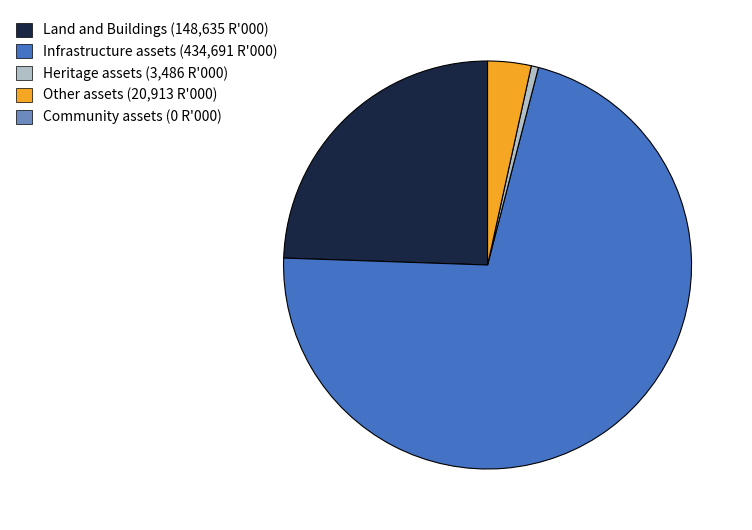

Is there any slice that represents more than half of the pie?

Yes